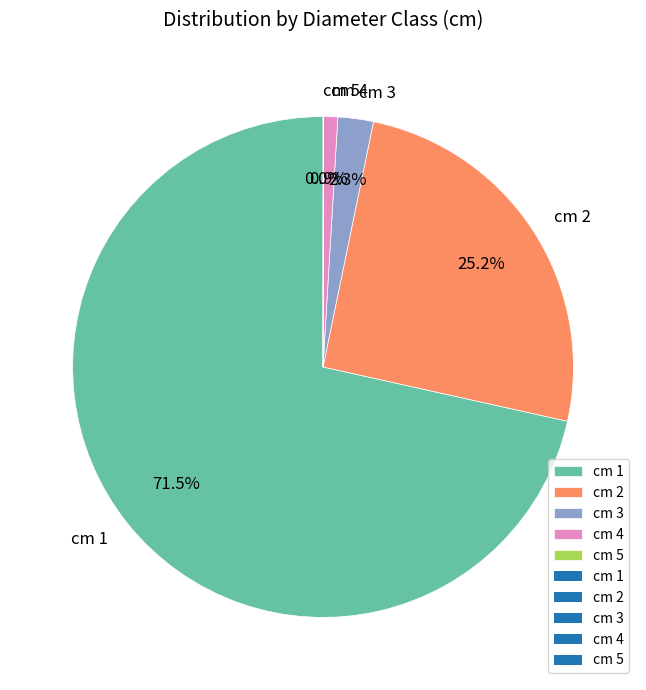

Which category has the biggest portion of the pie?

cm 1